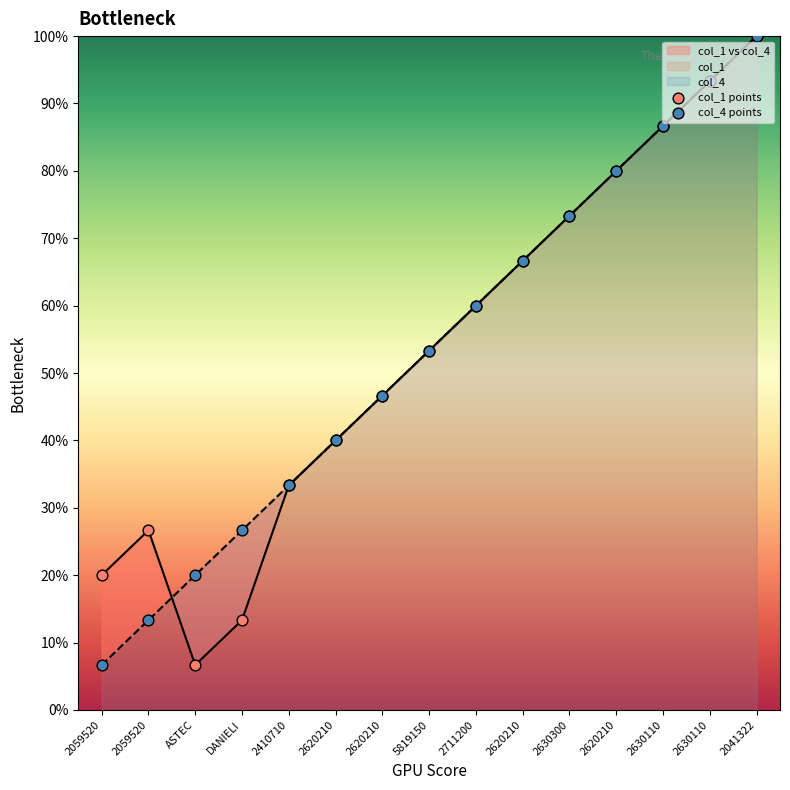

Which series reaches the maximum Y coordinate?

col_1 points